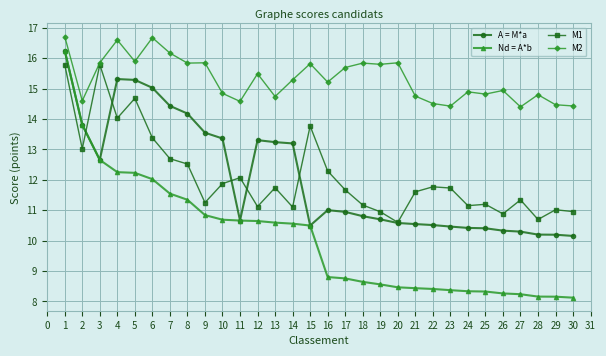

What is the total value across all series at 17?

47.1